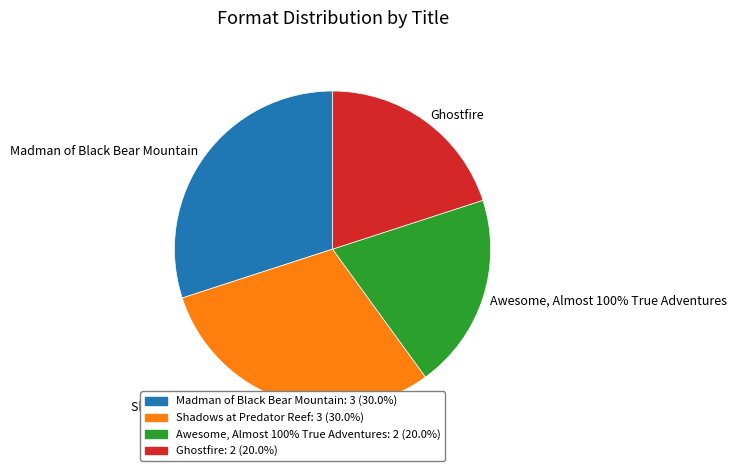

Does Awesome, Almost 100% True Adventures account for over 50% of the chart?

No